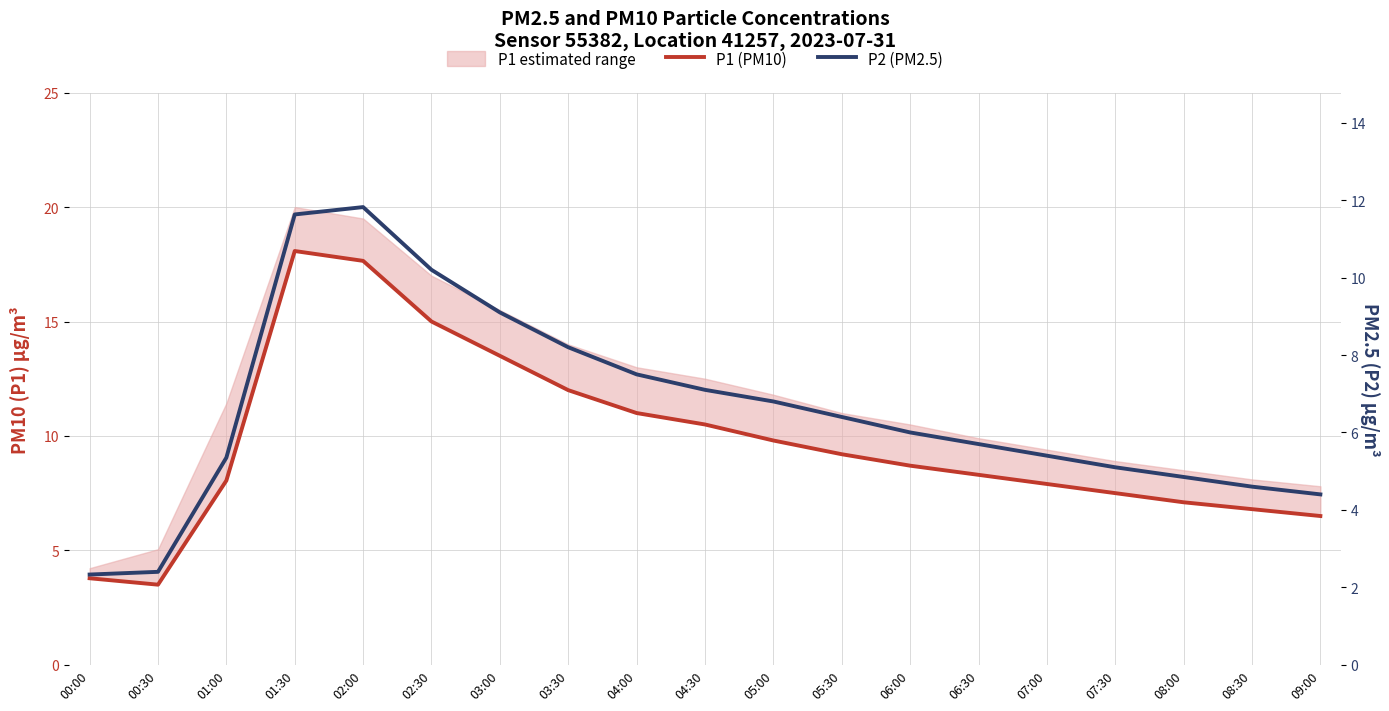

How many data points in P1 (PM10) are above 8?

12